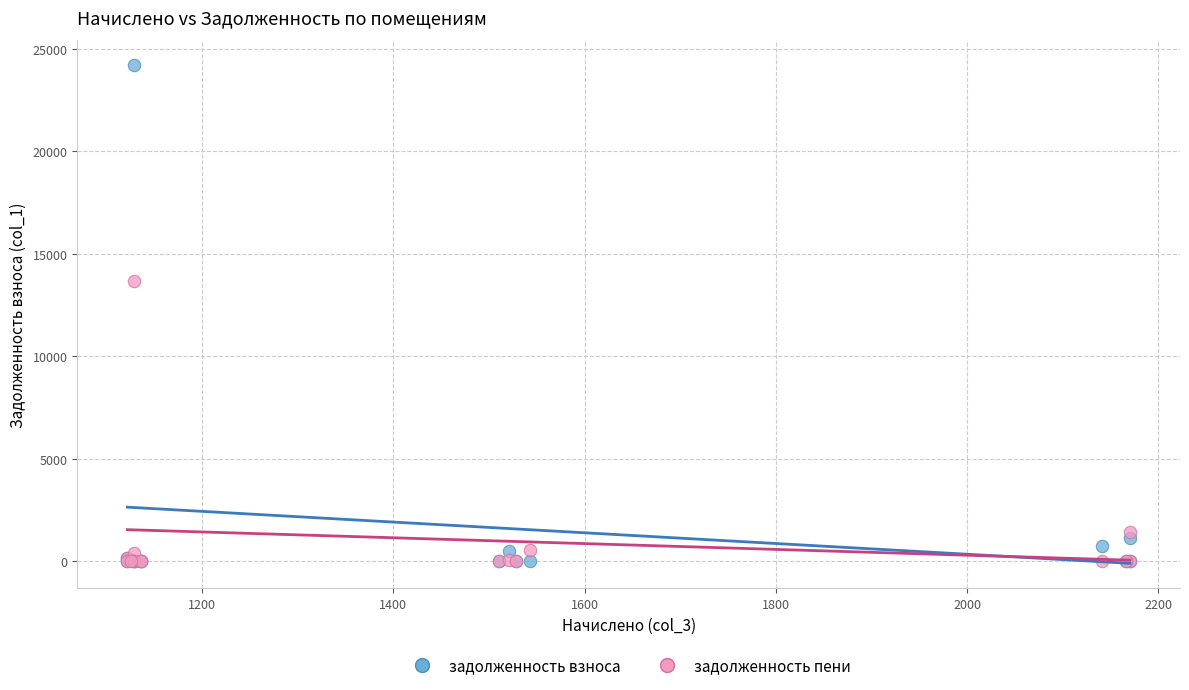

In the задолженность взноса series, what Y value is closest to 12119?

1108.6